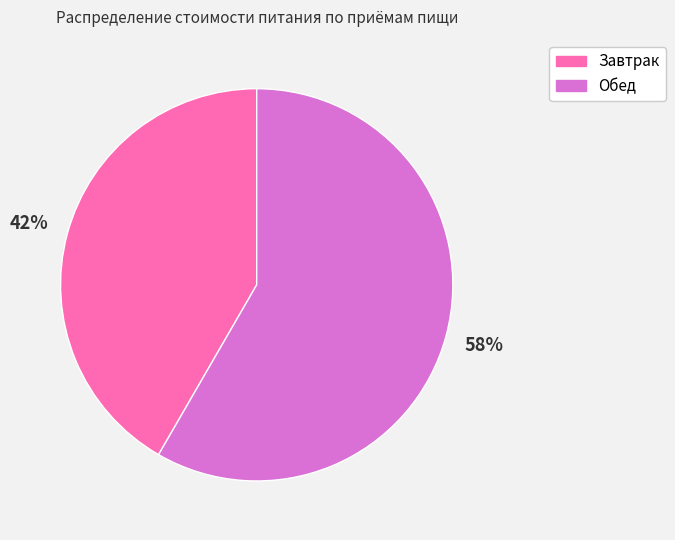

What percentage is the Обед slice, to the nearest percent?

58%